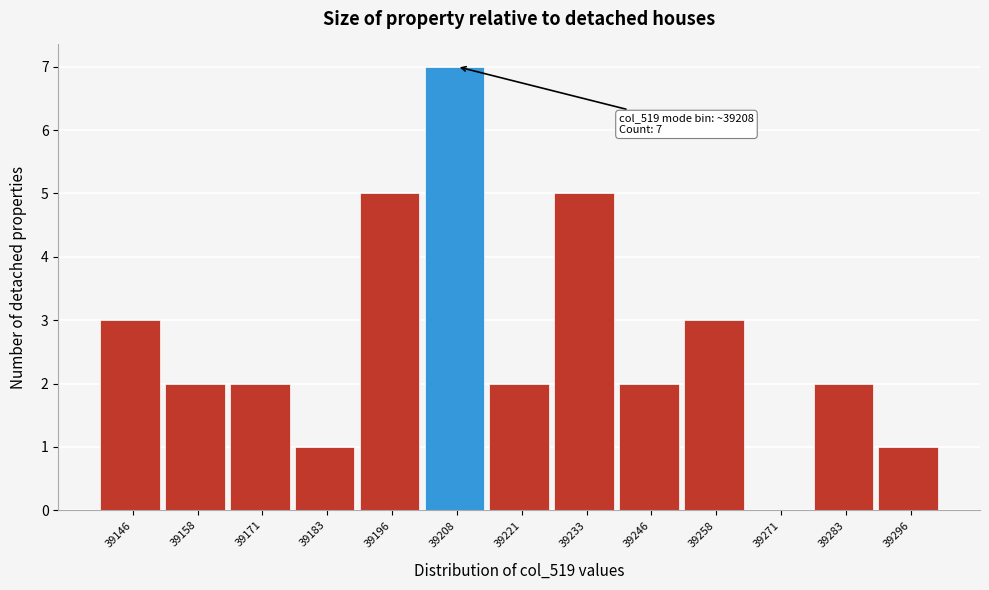

Reading left to right, extract all data points from this chart.

39146=3	39158=2	39171=2	39183=1	39196=5	39208=7	39221=2	39233=5	39246=2	39258=3	39271=0	39283=2	39296=1